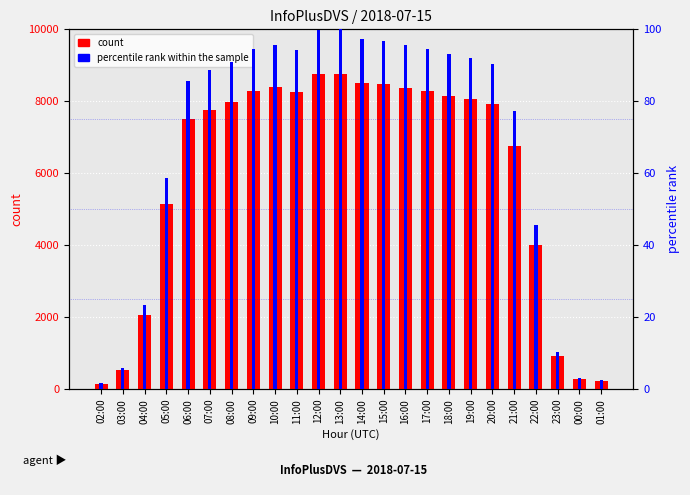

Are the bars horizontal?

No